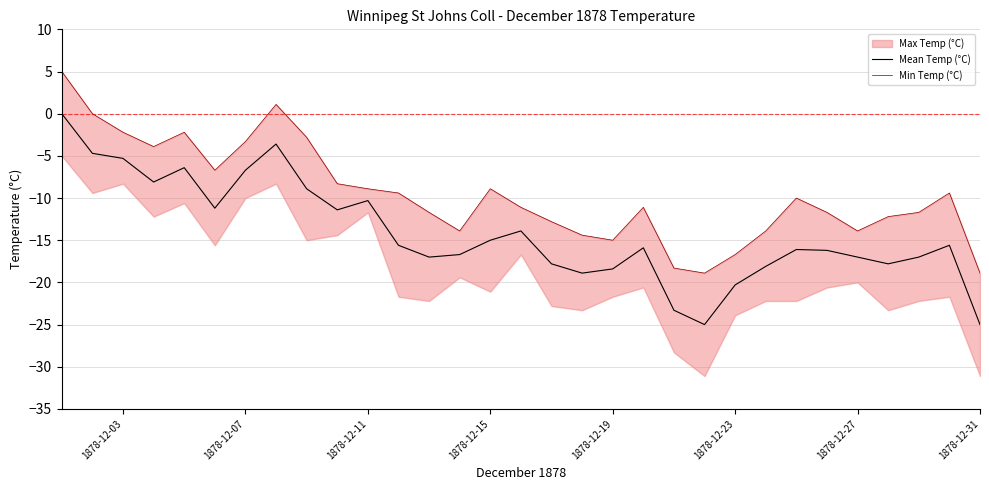

True or false: Min Temp (°C) has more than 2 points higher than both neighbors.

True